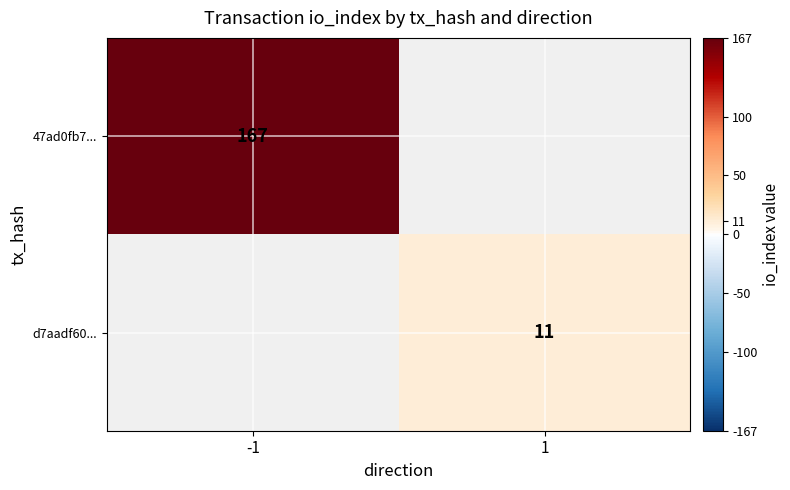

True or false: d7aadf60... has a value of 11 at 1.

True